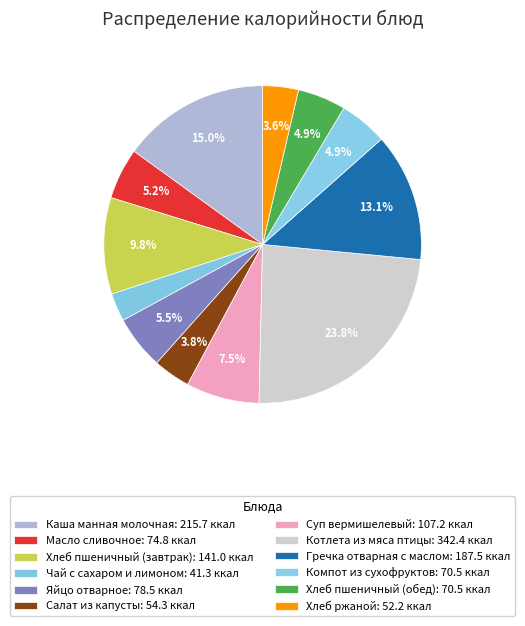

True or false: Салат из капусты accounts for 15% of the total.

False